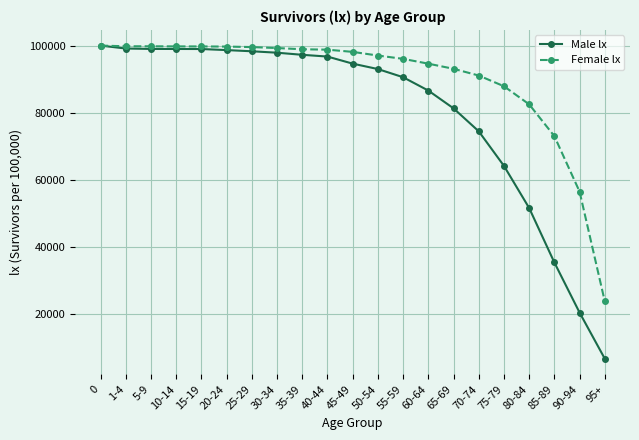

Which series changed the most between 45-49 and 75-79?

Male lx